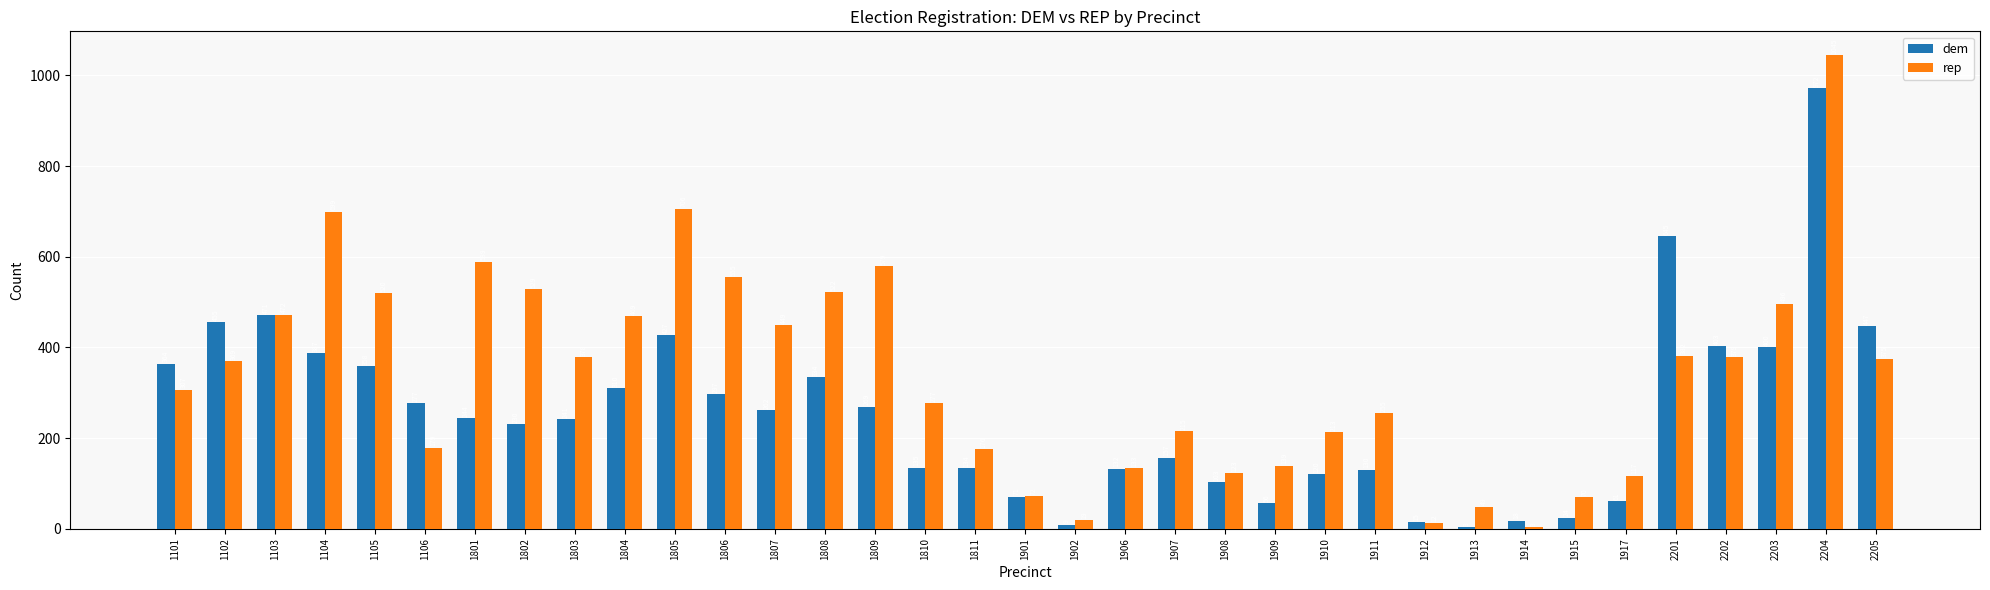

The value of dem at 2201 is 645. True or false?

True